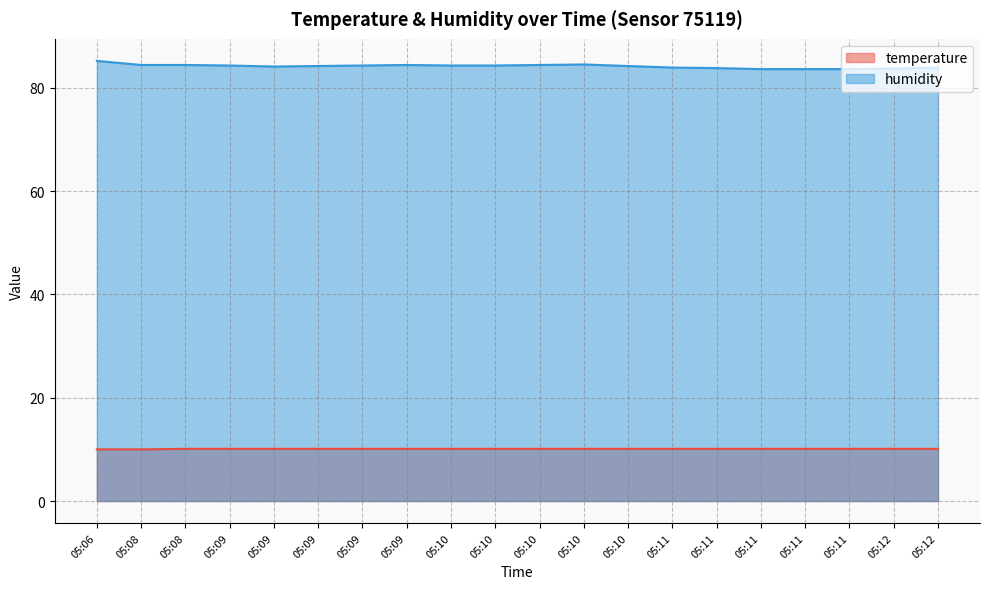

True or false: temperature has more than 1 interior local peaks.

False